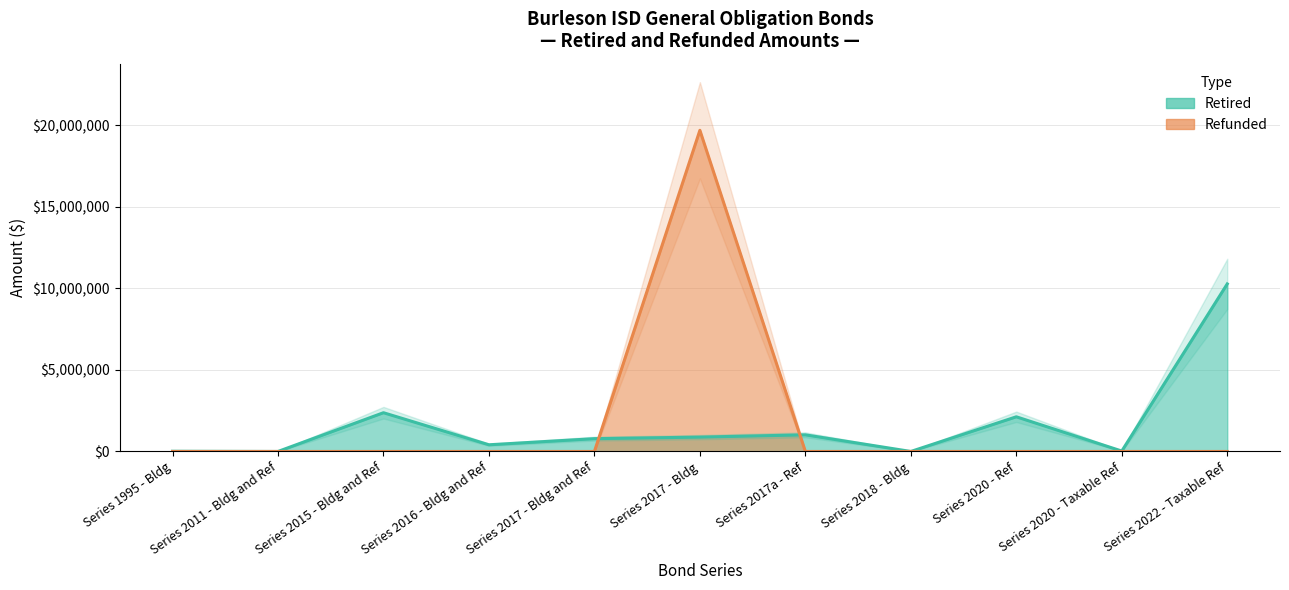

The value of Refunded at Series 2018 - Bldg is 0. True or false?

True